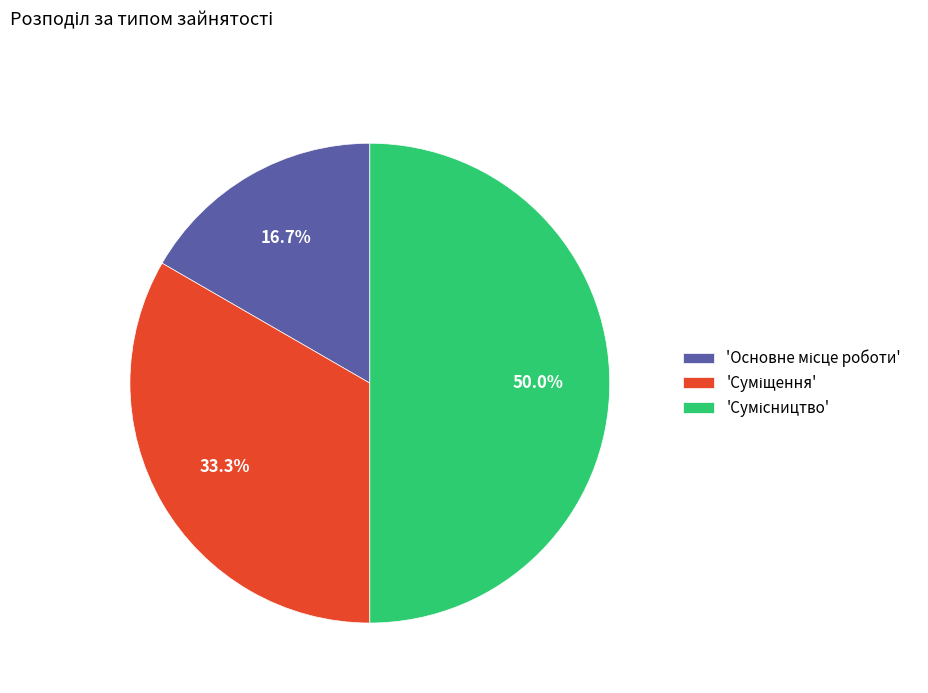

How many slices are in this pie chart?

3